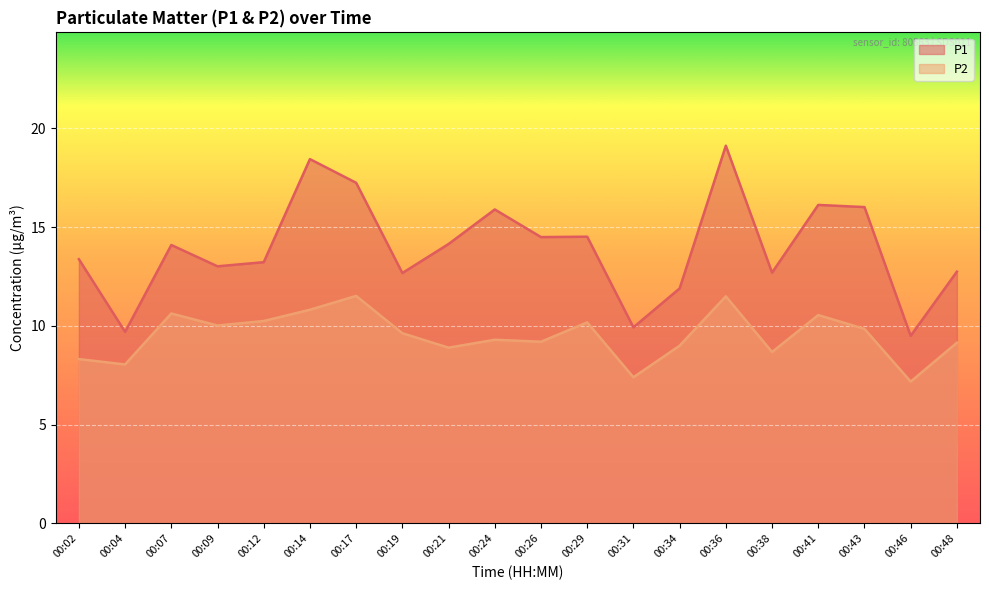

List the series in order of their overall mean, highest first.

P1, P2